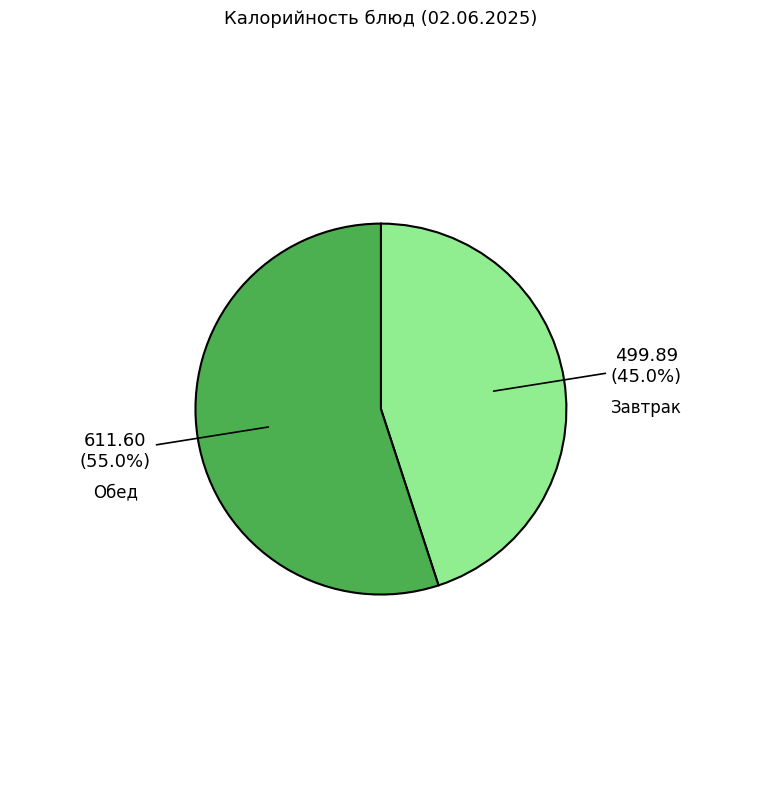

Which slice is the smallest?

Завтрак